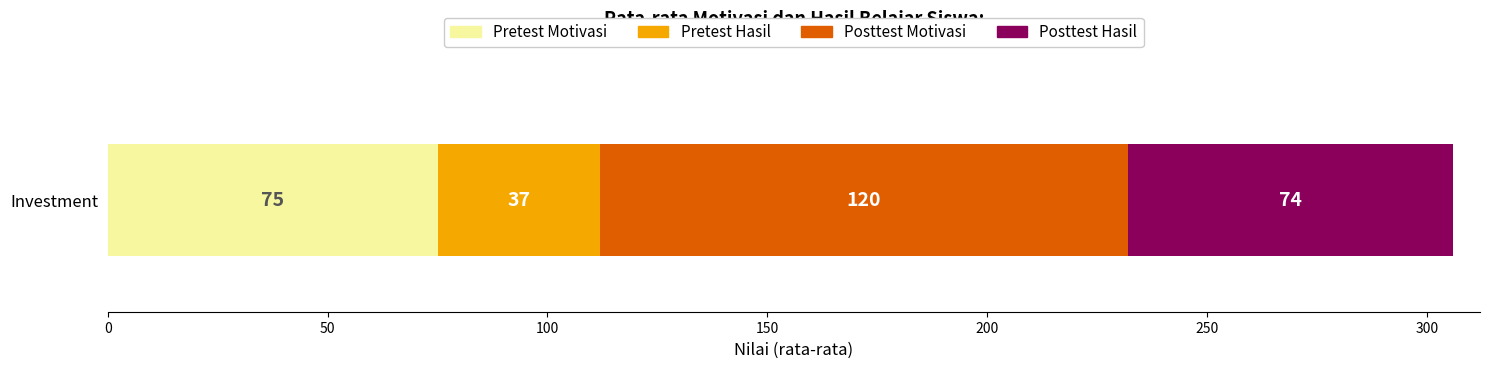

What value does the Pretest Motivasi series have at Investment?

75